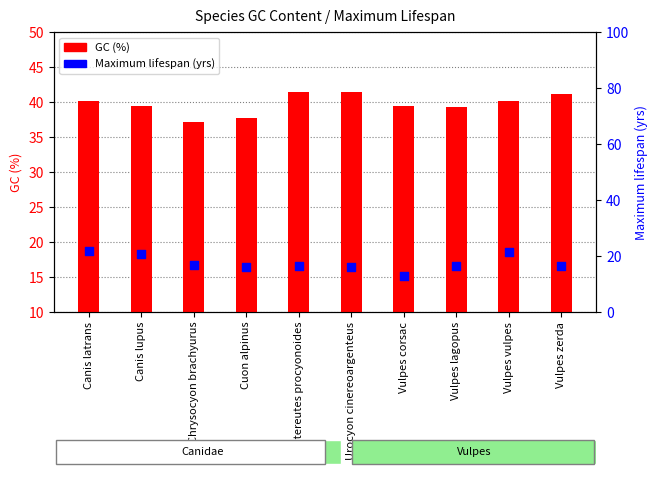

Which series has the widest spread of Y values?

Maximum lifespan (yrs)